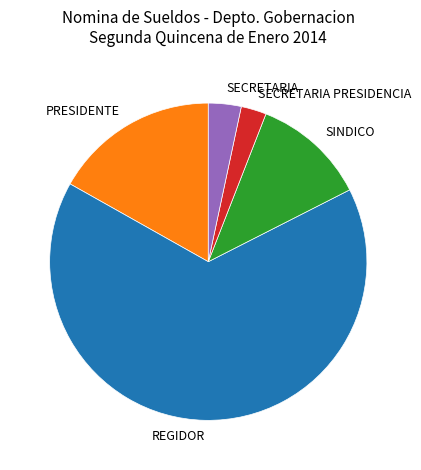

Which slice is the largest?

REGIDOR